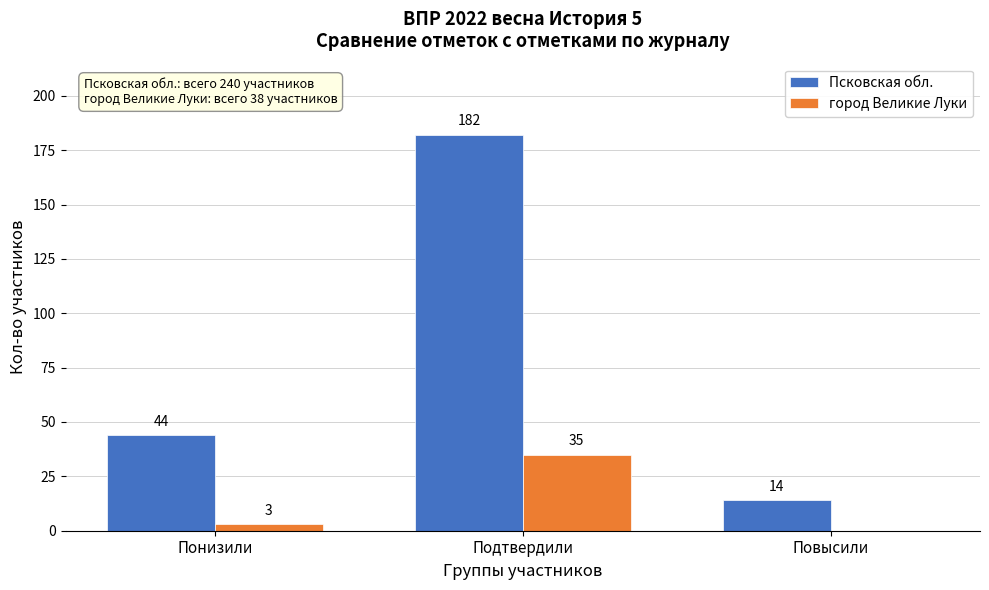

Reading right to left, what are all the values shown in this chart?

Псковская обл.: Повысили=14	Подтвердили=182	Понизили=44
город Великие Луки: Повысили=0	Подтвердили=35	Понизили=3